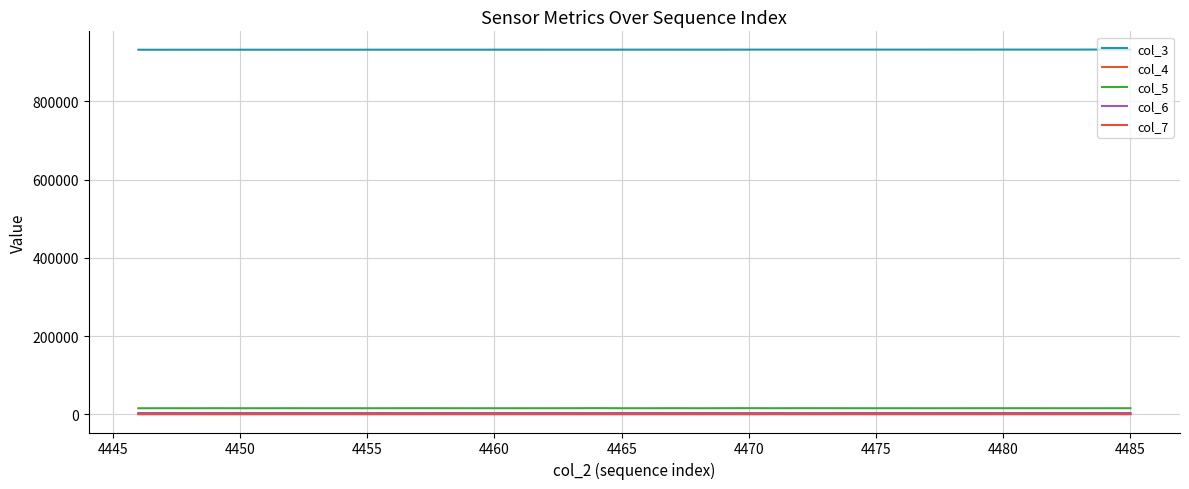

True or false: col_3 has more than 0 interior local peaks.

False